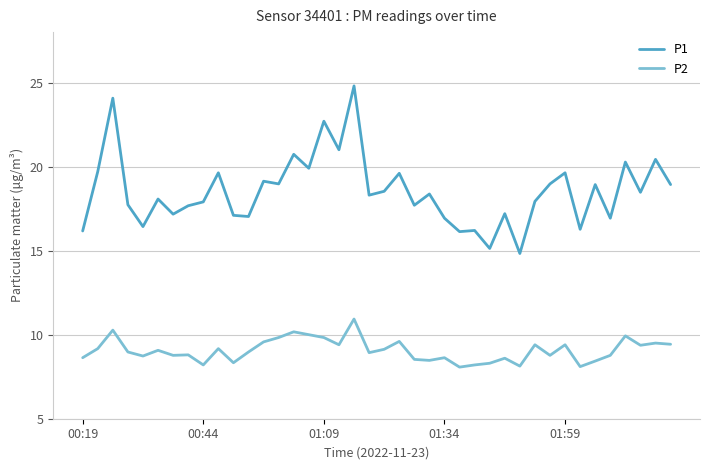

List the series in order of their overall mean, lowest first.

P2, P1